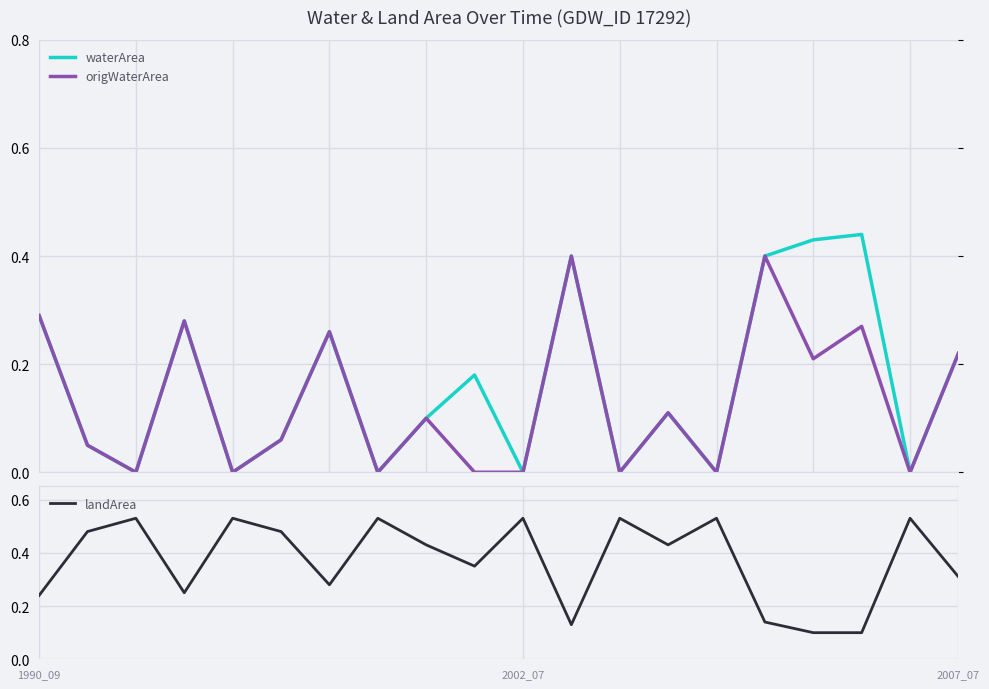

How many origWaterArea values are between 0 and 1?

20